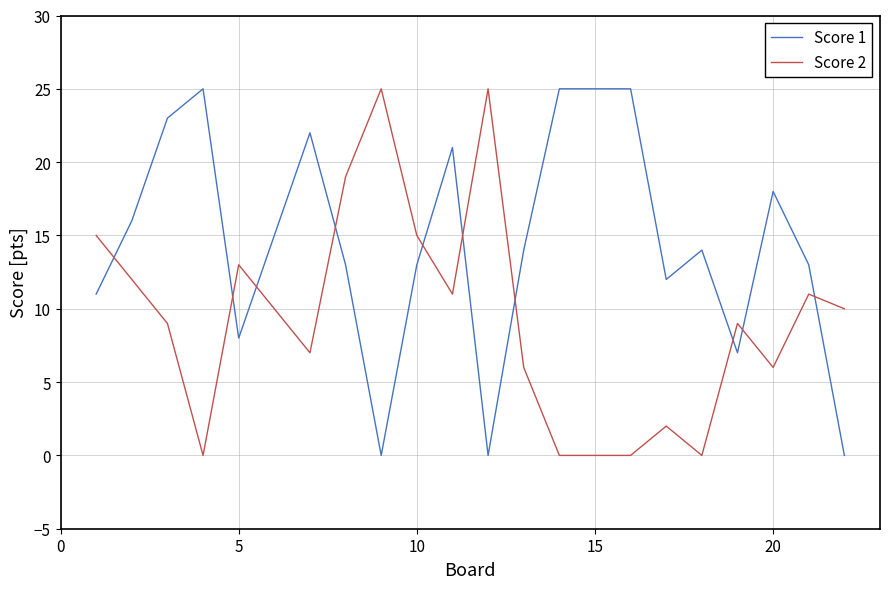

Which series has the largest total across all categories?

Score 1